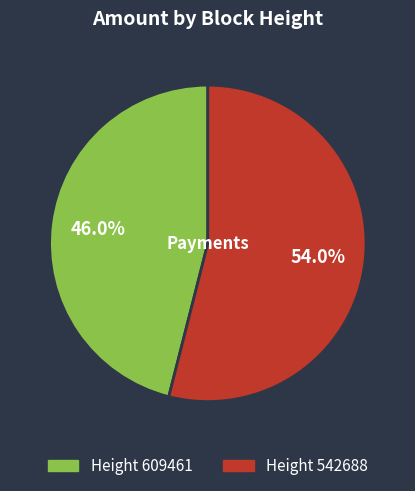

Does any single category account for the majority?

Yes